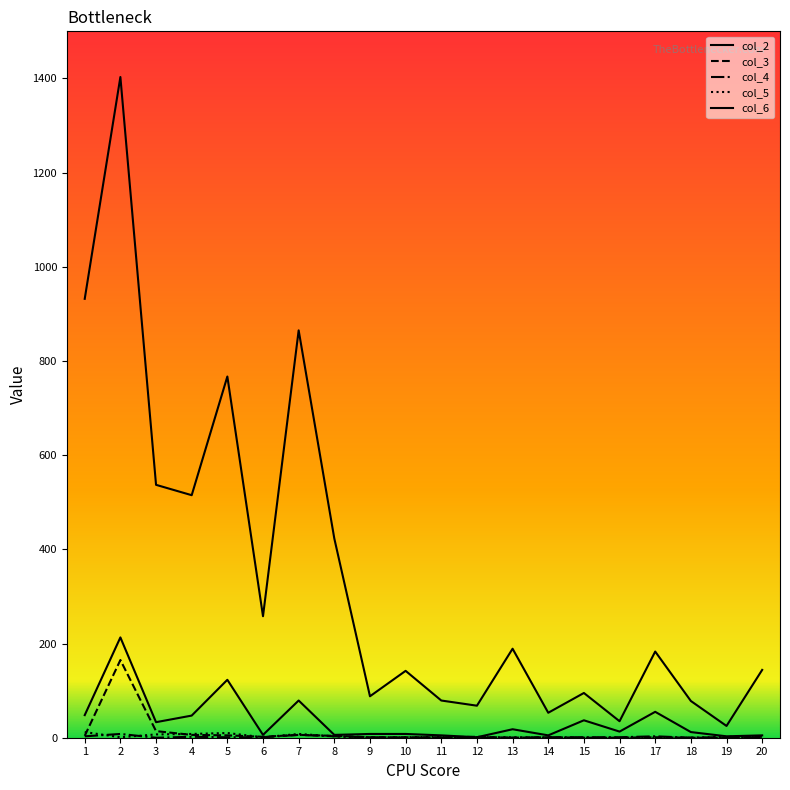

True or false: col_2 and col_6 intersect in this chart.

False